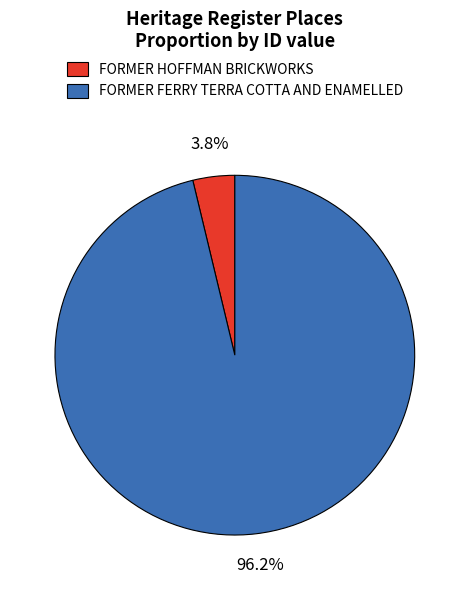

Is there any slice that represents more than half of the pie?

Yes